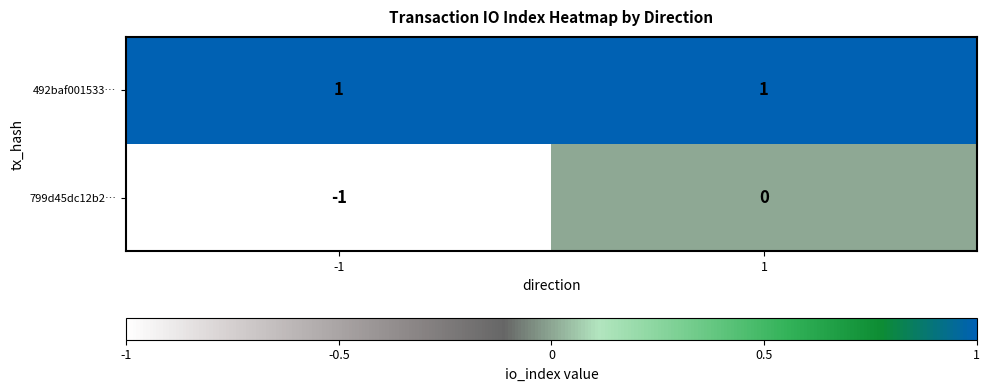

The value of 492baf001533… at 1 is 2. True or false?

False